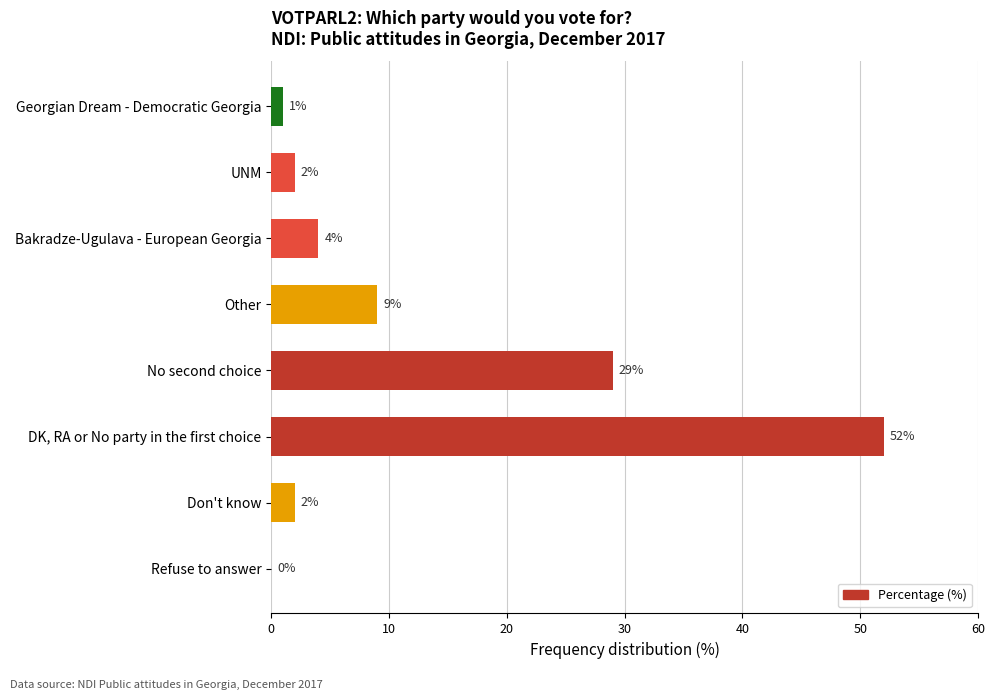

Approximately how many times larger is the value at UNM compared to Bakradze-Ugulava - European Georgia?

0.5